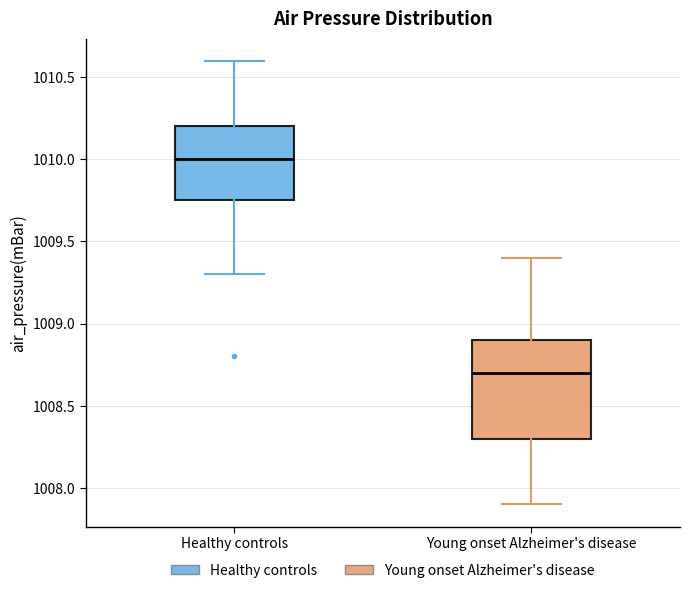

Which box's median line is the lowest?

Young onset Alzheimer's disease